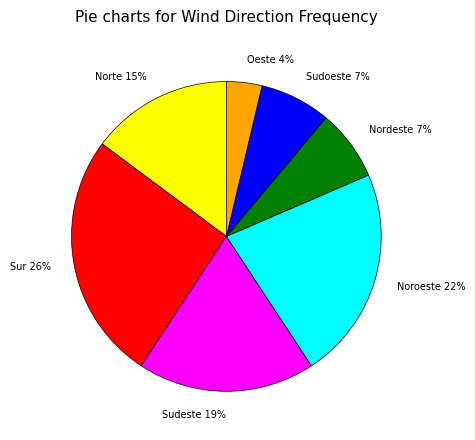

Which slice is the largest?

Sur